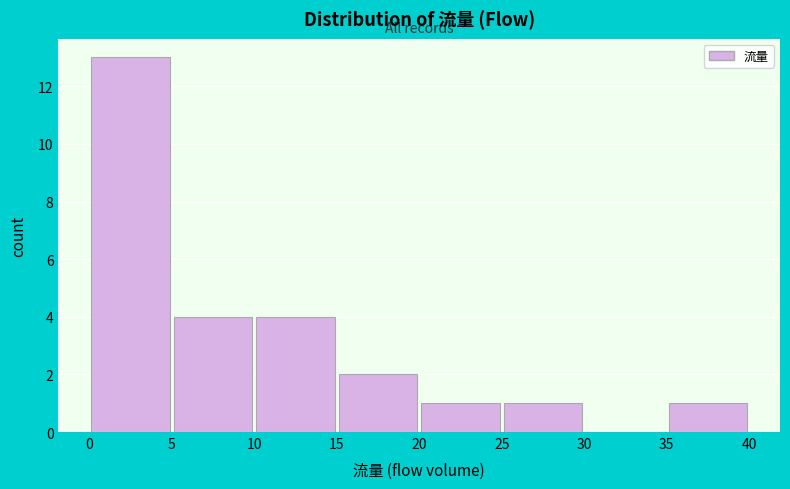

Reading left to right, list every bar in this chart as the range it spans on the x-axis followed by its height. The values are not printed on the chart, so give them approximately, as read against the axis.

0 to 5: 13
5 to 10: 4
10 to 15: 4
15 to 20: 2
20 to 25: 1
25 to 30: 1
30 to 35: 0
35 to 40: 1